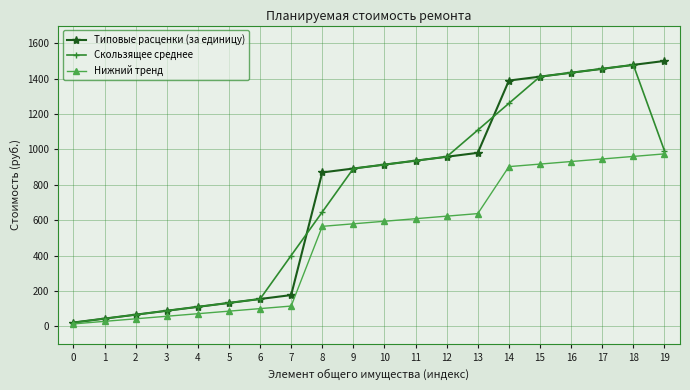

What is the difference between the second highest and minimum values in the Нижний тренд series?

946.2